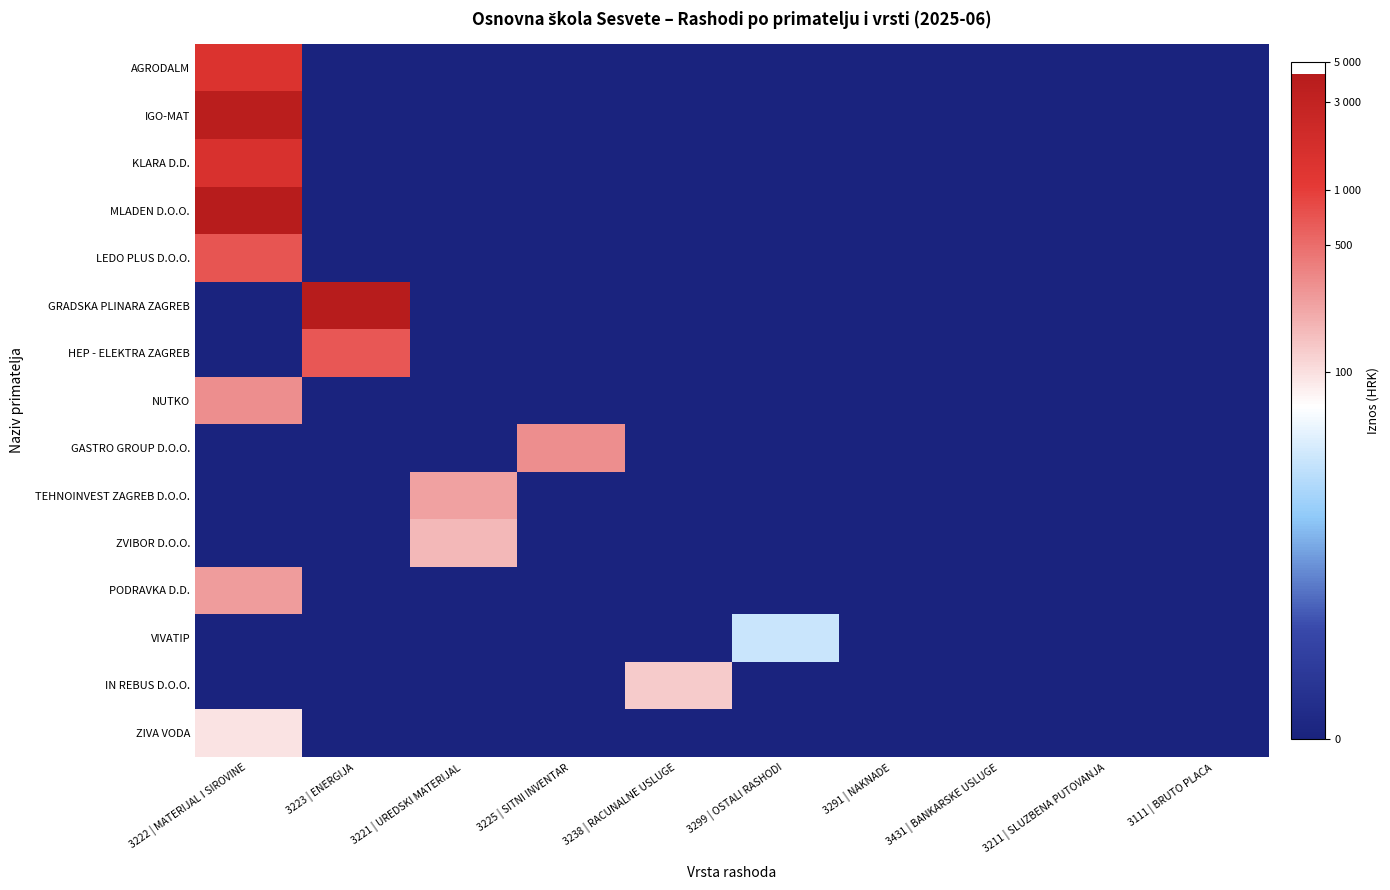

Reading right to left, extract all data points from this chart.

AGRODALM: 3111 | BRUTO PLACA=0.0	3211 | SLUZBENA PUTOVANJA=0.0	3431 | BANKARSKE USLUGE=0.0	3291 | NAKNADE=0.0	3299 | OSTALI RASHODI=0.0	3238 | RACUNALNE USLUGE=0.0	3225 | SITNI INVENTAR=0.0	3221 | UREDSKI MATERIJAL=0.0	3223 | ENERGIJA=0.0	3222 | MATERIJAL I SIROVINE=7.2
IGO-MAT: 3111 | BRUTO PLACA=0.0	3211 | SLUZBENA PUTOVANJA=0.0	3431 | BANKARSKE USLUGE=0.0	3291 | NAKNADE=0.0	3299 | OSTALI RASHODI=0.0	3238 | RACUNALNE USLUGE=0.0	3225 | SITNI INVENTAR=0.0	3221 | UREDSKI MATERIJAL=0.0	3223 | ENERGIJA=0.0	3222 | MATERIJAL I SIROVINE=8.3
KLARA D.D.: 3111 | BRUTO PLACA=0.0	3211 | SLUZBENA PUTOVANJA=0.0	3431 | BANKARSKE USLUGE=0.0	3291 | NAKNADE=0.0	3299 | OSTALI RASHODI=0.0	3238 | RACUNALNE USLUGE=0.0	3225 | SITNI INVENTAR=0.0	3221 | UREDSKI MATERIJAL=0.0	3223 | ENERGIJA=0.0	3222 | MATERIJAL I SIROVINE=7.3
MLADEN D.O.O.: 3111 | BRUTO PLACA=0.0	3211 | SLUZBENA PUTOVANJA=0.0	3431 | BANKARSKE USLUGE=0.0	3291 | NAKNADE=0.0	3299 | OSTALI RASHODI=0.0	3238 | RACUNALNE USLUGE=0.0	3225 | SITNI INVENTAR=0.0	3221 | UREDSKI MATERIJAL=0.0	3223 | ENERGIJA=0.0	3222 | MATERIJAL I SIROVINE=8.4
LEDO PLUS D.O.O.: 3111 | BRUTO PLACA=0.0	3211 | SLUZBENA PUTOVANJA=0.0	3431 | BANKARSKE USLUGE=0.0	3291 | NAKNADE=0.0	3299 | OSTALI RASHODI=0.0	3238 | RACUNALNE USLUGE=0.0	3225 | SITNI INVENTAR=0.0	3221 | UREDSKI MATERIJAL=0.0	3223 | ENERGIJA=0.0	3222 | MATERIJAL I SIROVINE=6.6
GRADSKA PLINARA ZAGREB: 3111 | BRUTO PLACA=0.0	3211 | SLUZBENA PUTOVANJA=0.0	3431 | BANKARSKE USLUGE=0.0	3291 | NAKNADE=0.0	3299 | OSTALI RASHODI=0.0	3238 | RACUNALNE USLUGE=0.0	3225 | SITNI INVENTAR=0.0	3221 | UREDSKI MATERIJAL=0.0	3223 | ENERGIJA=8.4	3222 | MATERIJAL I SIROVINE=0.0
HEP - ELEKTRA ZAGREB: 3111 | BRUTO PLACA=0.0	3211 | SLUZBENA PUTOVANJA=0.0	3431 | BANKARSKE USLUGE=0.0	3291 | NAKNADE=0.0	3299 | OSTALI RASHODI=0.0	3238 | RACUNALNE USLUGE=0.0	3225 | SITNI INVENTAR=0.0	3221 | UREDSKI MATERIJAL=0.0	3223 | ENERGIJA=6.5	3222 | MATERIJAL I SIROVINE=0.0
NUTKO: 3111 | BRUTO PLACA=0.0	3211 | SLUZBENA PUTOVANJA=0.0	3431 | BANKARSKE USLUGE=0.0	3291 | NAKNADE=0.0	3299 | OSTALI RASHODI=0.0	3238 | RACUNALNE USLUGE=0.0	3225 | SITNI INVENTAR=0.0	3221 | UREDSKI MATERIJAL=0.0	3223 | ENERGIJA=0.0	3222 | MATERIJAL I SIROVINE=5.7
GASTRO GROUP D.O.O.: 3111 | BRUTO PLACA=0.0	3211 | SLUZBENA PUTOVANJA=0.0	3431 | BANKARSKE USLUGE=0.0	3291 | NAKNADE=0.0	3299 | OSTALI RASHODI=0.0	3238 | RACUNALNE USLUGE=0.0	3225 | SITNI INVENTAR=5.7	3221 | UREDSKI MATERIJAL=0.0	3223 | ENERGIJA=0.0	3222 | MATERIJAL I SIROVINE=0.0
TEHNOINVEST ZAGREB D.O.O.: 3111 | BRUTO PLACA=0.0	3211 | SLUZBENA PUTOVANJA=0.0	3431 | BANKARSKE USLUGE=0.0	3291 | NAKNADE=0.0	3299 | OSTALI RASHODI=0.0	3238 | RACUNALNE USLUGE=0.0	3225 | SITNI INVENTAR=0.0	3221 | UREDSKI MATERIJAL=5.5	3223 | ENERGIJA=0.0	3222 | MATERIJAL I SIROVINE=0.0
ZVIBOR D.O.O.: 3111 | BRUTO PLACA=0.0	3211 | SLUZBENA PUTOVANJA=0.0	3431 | BANKARSKE USLUGE=0.0	3291 | NAKNADE=0.0	3299 | OSTALI RASHODI=0.0	3238 | RACUNALNE USLUGE=0.0	3225 | SITNI INVENTAR=0.0	3221 | UREDSKI MATERIJAL=5.2	3223 | ENERGIJA=0.0	3222 | MATERIJAL I SIROVINE=0.0
PODRAVKA D.D.: 3111 | BRUTO PLACA=0.0	3211 | SLUZBENA PUTOVANJA=0.0	3431 | BANKARSKE USLUGE=0.0	3291 | NAKNADE=0.0	3299 | OSTALI RASHODI=0.0	3238 | RACUNALNE USLUGE=0.0	3225 | SITNI INVENTAR=0.0	3221 | UREDSKI MATERIJAL=0.0	3223 | ENERGIJA=0.0	3222 | MATERIJAL I SIROVINE=5.6
VIVATIP: 3111 | BRUTO PLACA=0.0	3211 | SLUZBENA PUTOVANJA=0.0	3431 | BANKARSKE USLUGE=0.0	3291 | NAKNADE=0.0	3299 | OSTALI RASHODI=3.5	3238 | RACUNALNE USLUGE=0.0	3225 | SITNI INVENTAR=0.0	3221 | UREDSKI MATERIJAL=0.0	3223 | ENERGIJA=0.0	3222 | MATERIJAL I SIROVINE=0.0
IN REBUS D.O.O.: 3111 | BRUTO PLACA=0.0	3211 | SLUZBENA PUTOVANJA=0.0	3431 | BANKARSKE USLUGE=0.0	3291 | NAKNADE=0.0	3299 | OSTALI RASHODI=0.0	3238 | RACUNALNE USLUGE=4.9	3225 | SITNI INVENTAR=0.0	3221 | UREDSKI MATERIJAL=0.0	3223 | ENERGIJA=0.0	3222 | MATERIJAL I SIROVINE=0.0
ZIVA VODA: 3111 | BRUTO PLACA=0.0	3211 | SLUZBENA PUTOVANJA=0.0	3431 | BANKARSKE USLUGE=0.0	3291 | NAKNADE=0.0	3299 | OSTALI RASHODI=0.0	3238 | RACUNALNE USLUGE=0.0	3225 | SITNI INVENTAR=0.0	3221 | UREDSKI MATERIJAL=0.0	3223 | ENERGIJA=0.0	3222 | MATERIJAL I SIROVINE=4.6